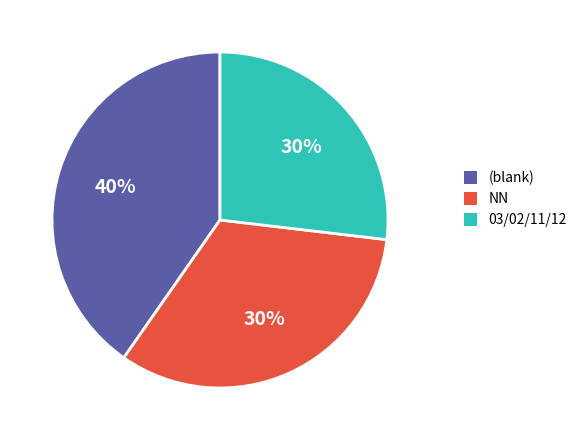

Combined, do NN and 03 account for over 50%?

Yes